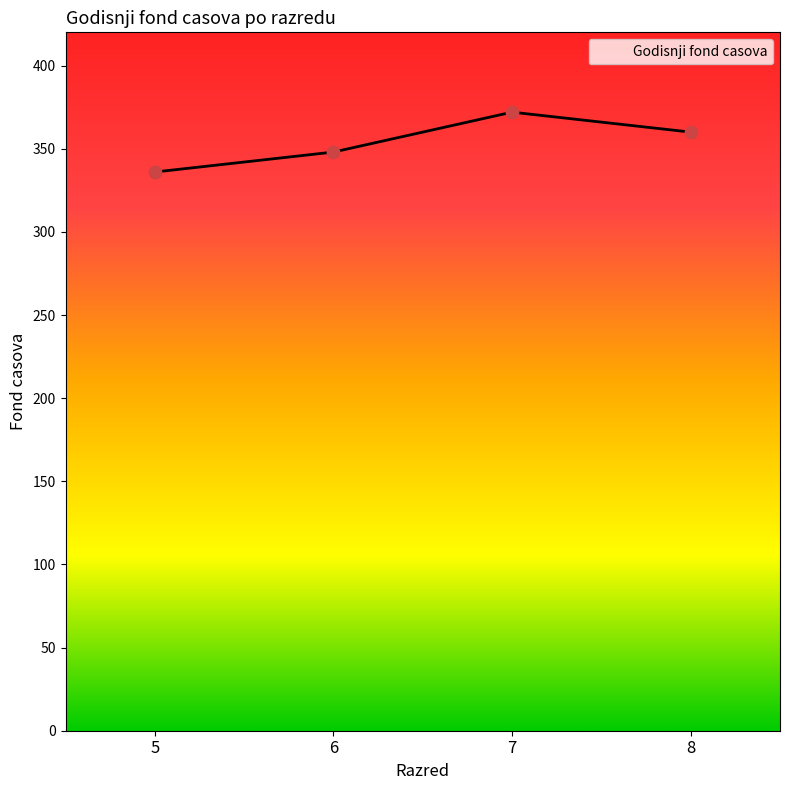

Approximately how many times larger is the value at 5 compared to 8?

0.9